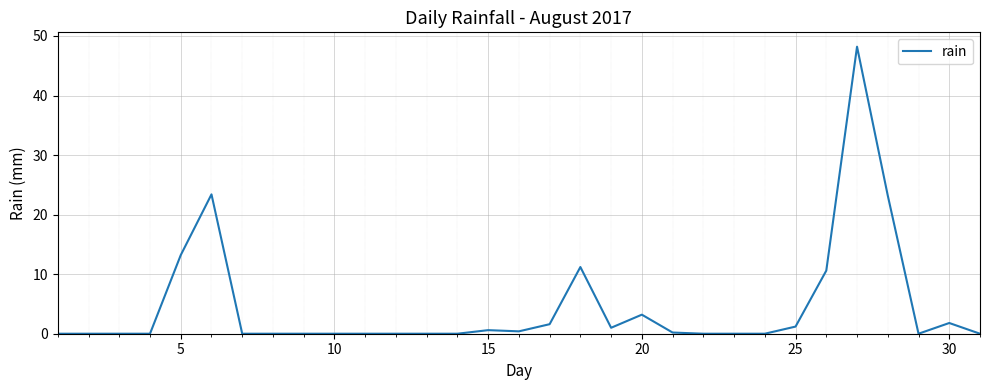

What is the maximum value shown in the chart?

48.2